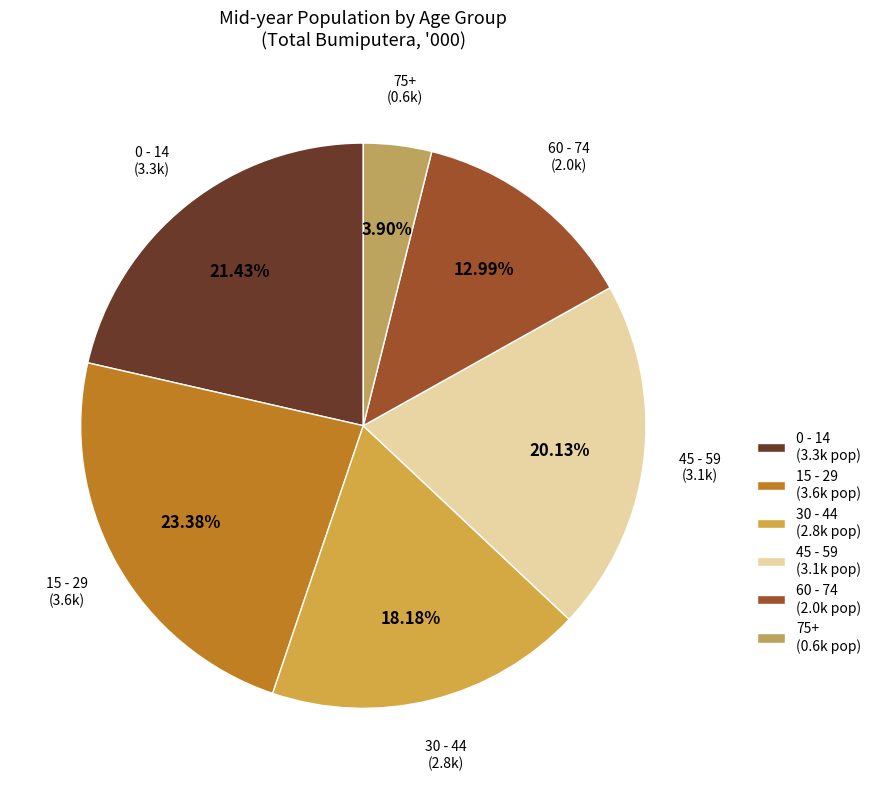

Which category has the biggest portion of the pie?

15 - 29 (3.6k pop)